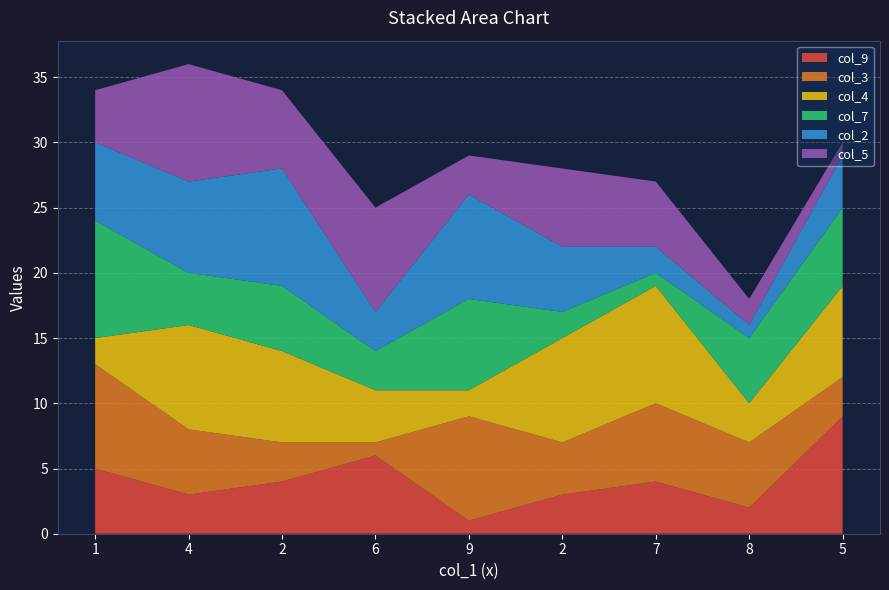

Reading right to left, extract all data points from this chart.

col_9: 9	2	4	3	1	6	4	3	5
col_3: 3	5	6	4	8	1	3	5	8
col_4: 7	3	9	8	2	4	7	8	2
col_7: 6	5	1	2	7	3	5	4	9
col_2: 4	1	2	5	8	3	9	7	6
col_5: 1	2	5	6	3	8	6	9	4